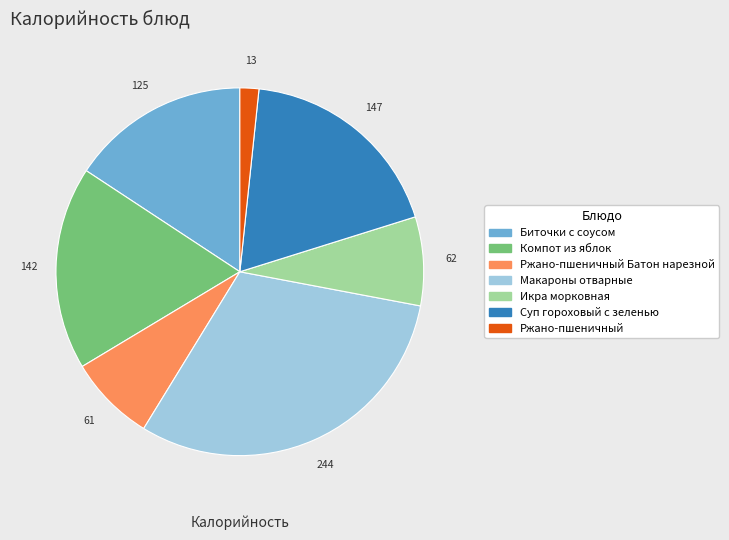

Which has a higher value, Макароны отварные or Икра морковная?

Макароны отварные